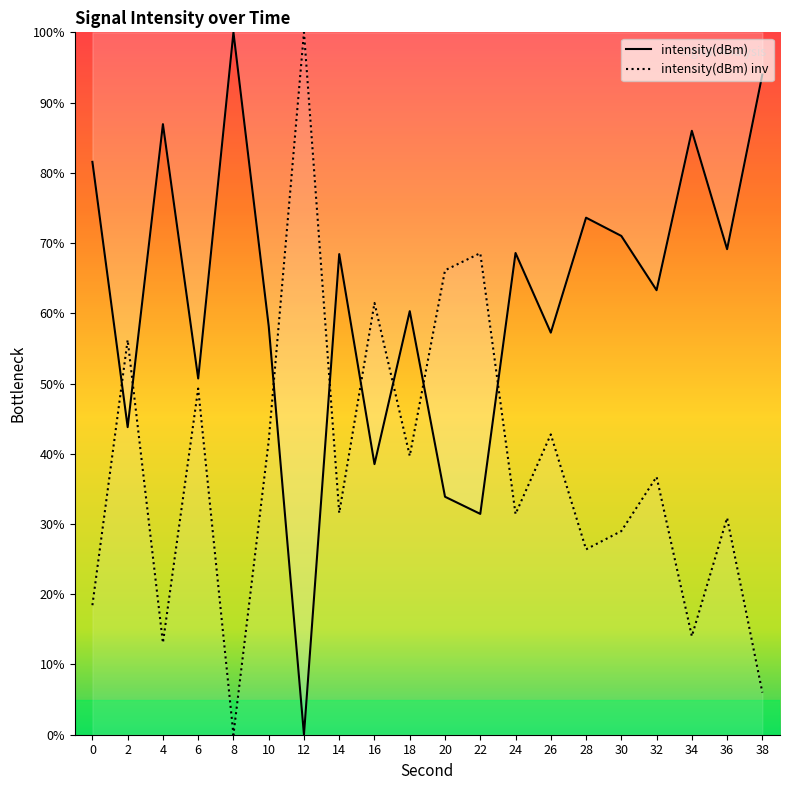

How many lines are shown in the chart?

1